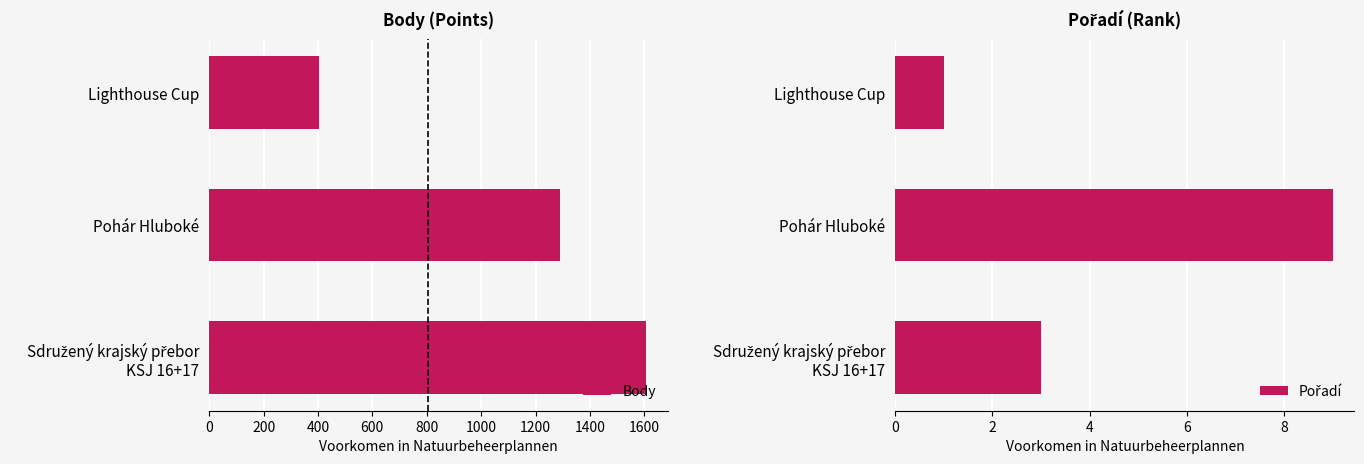

What is the average value of the Body series?

1100